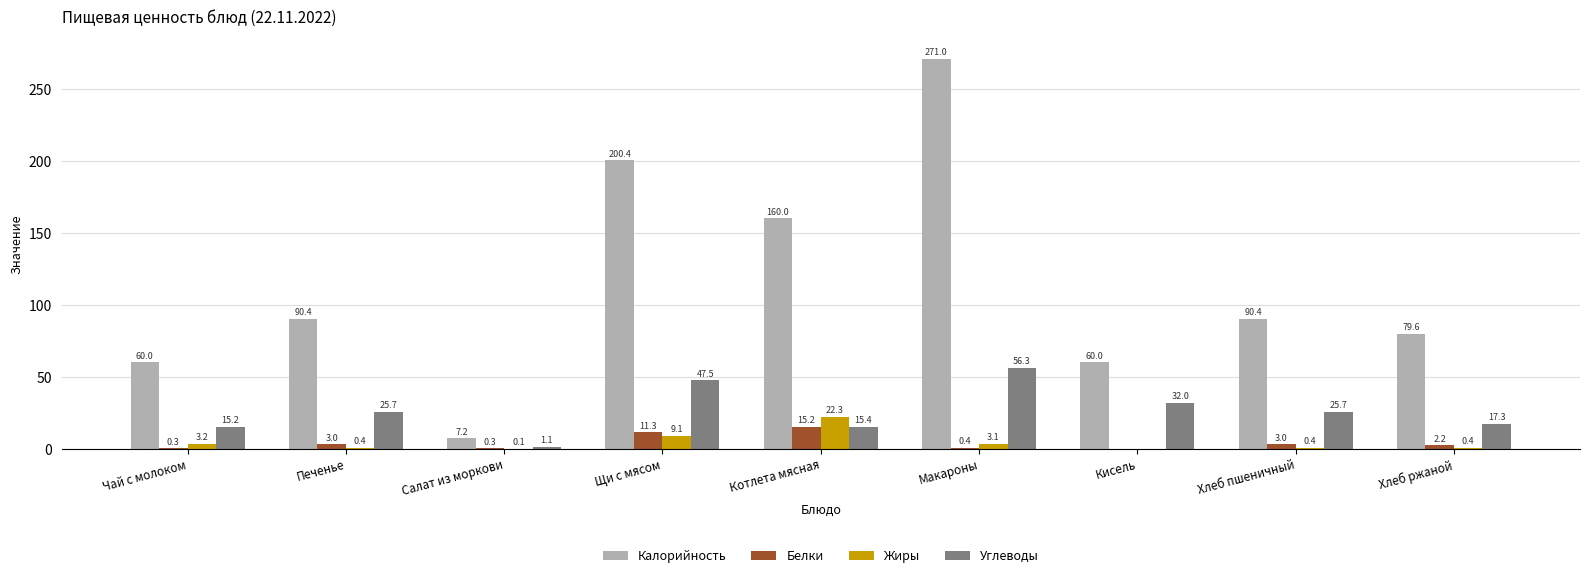

Which series changed the most between Щи с мясом and Кисель?

Калорийность